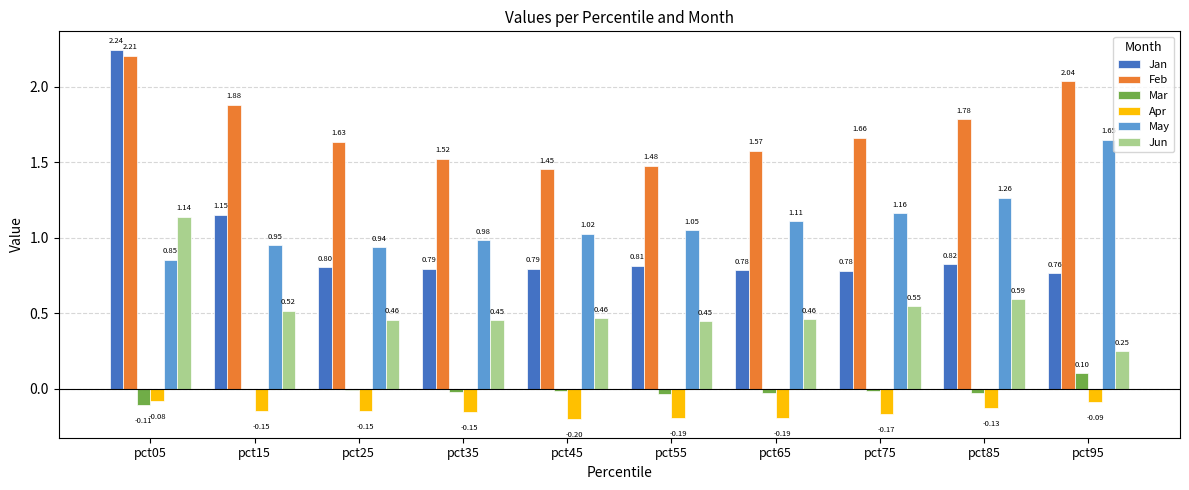

Which series has the largest range (max minus min)?

Jan